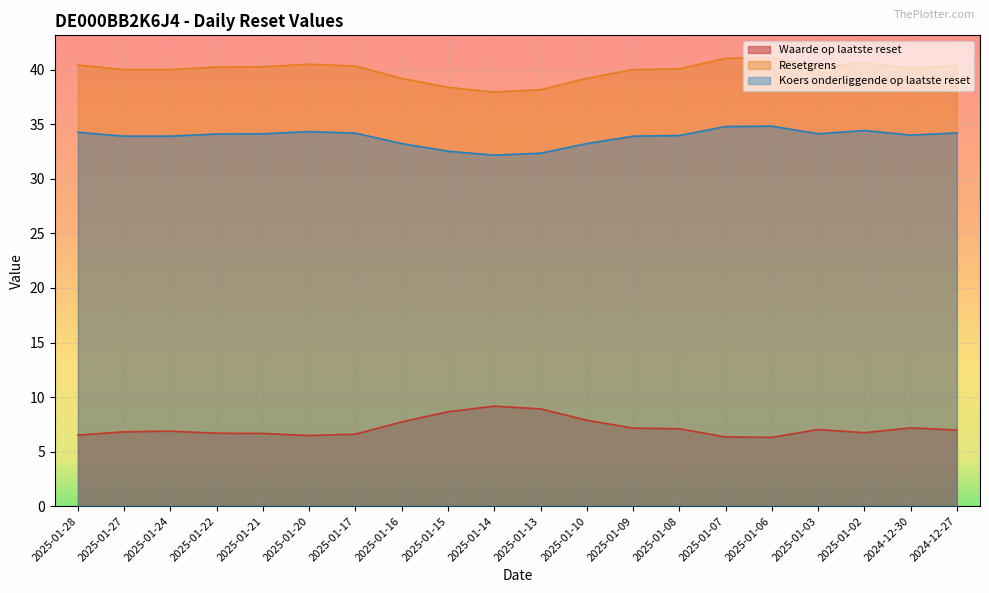

What is the highest value of the Koers onderliggende op laatste reset series?

34.8